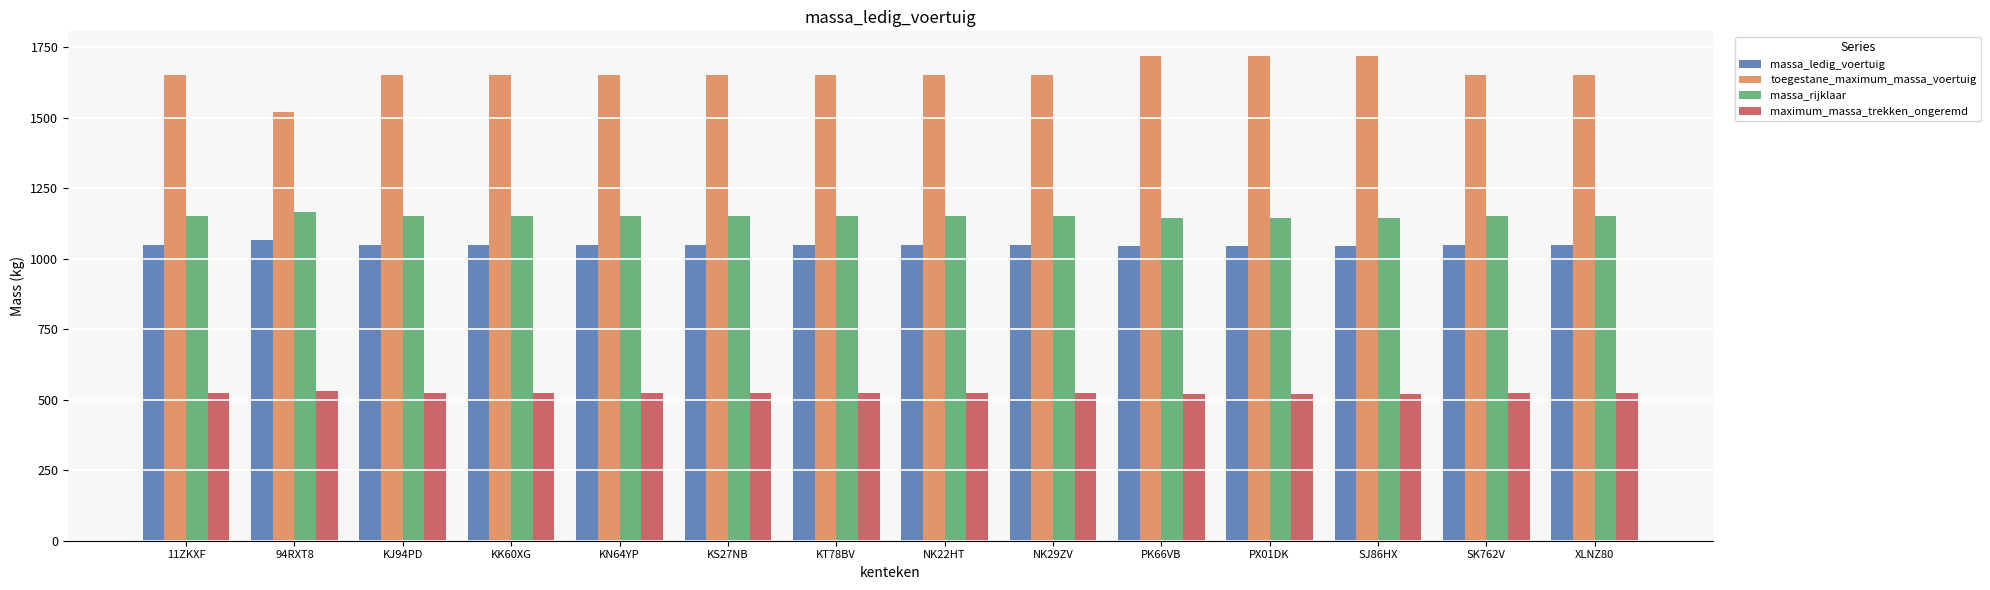

What is the sum of all massa_rijklaar values?

16100